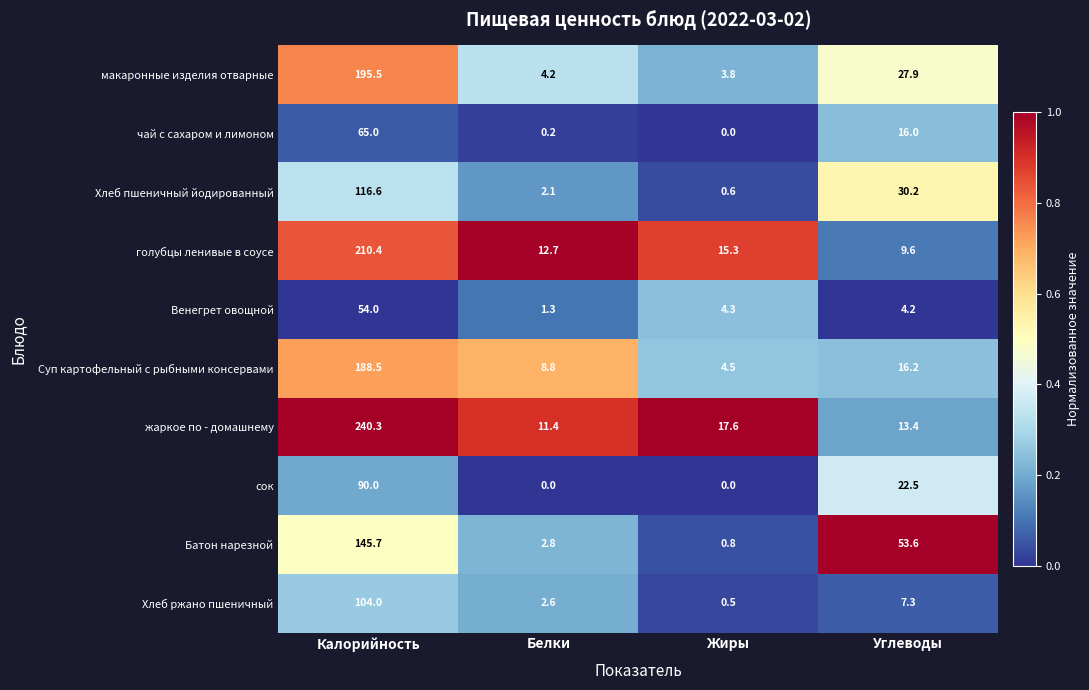

Which series has the largest range (max minus min)?

жаркое по - домашнему